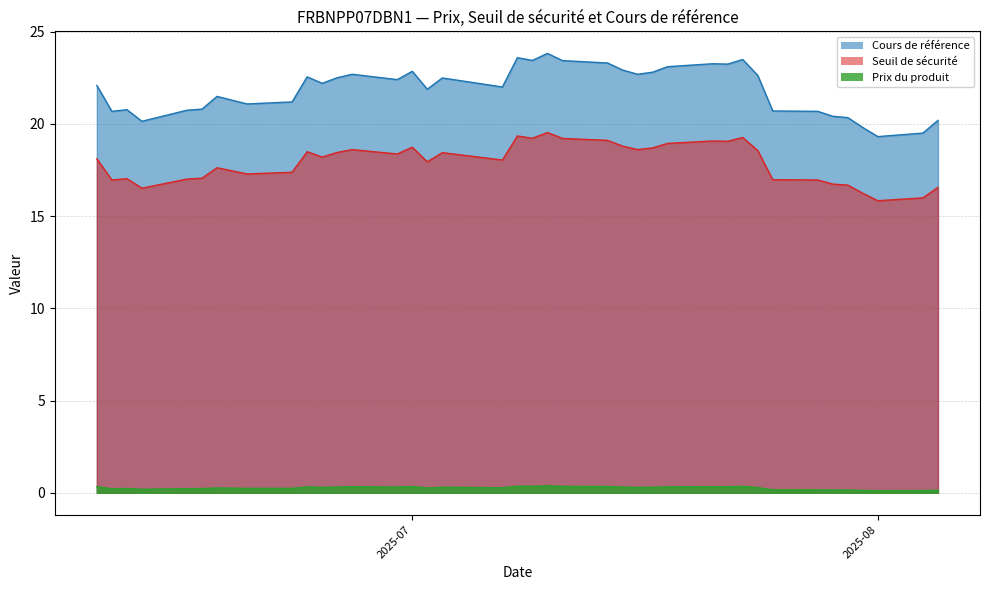

Rank the series by their maximum value, from highest to lowest.

Cours de référence, Seuil de sécurité, Prix du produit